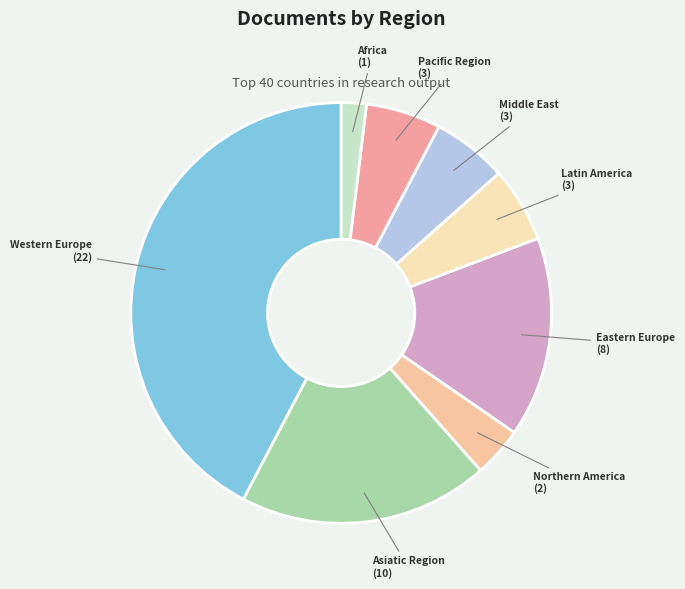

Count the number of slices in the pie.

8